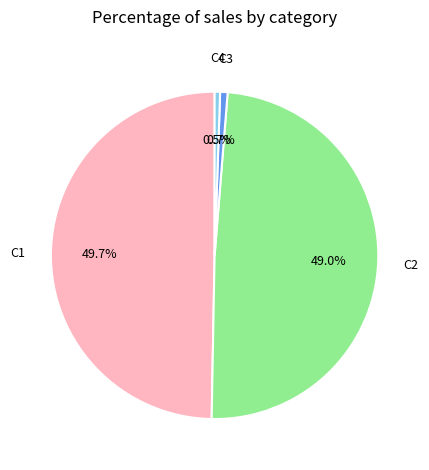

Is there a majority slice in this chart?

No